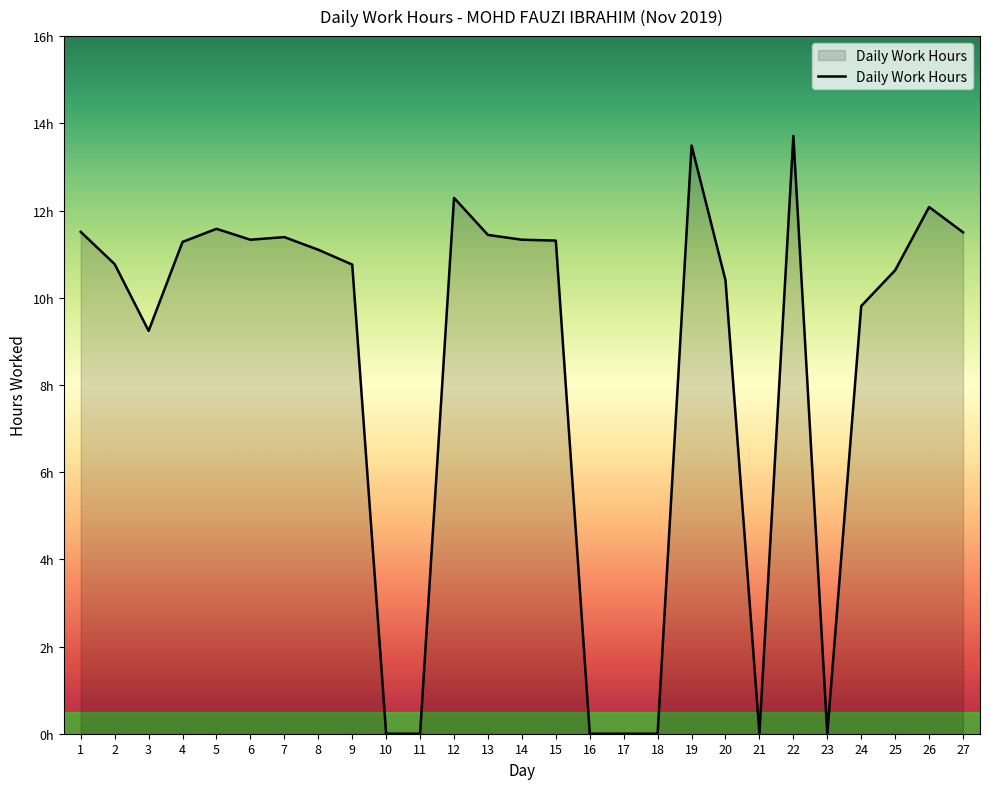

Is this an area chart (filled region under the line)?

Yes